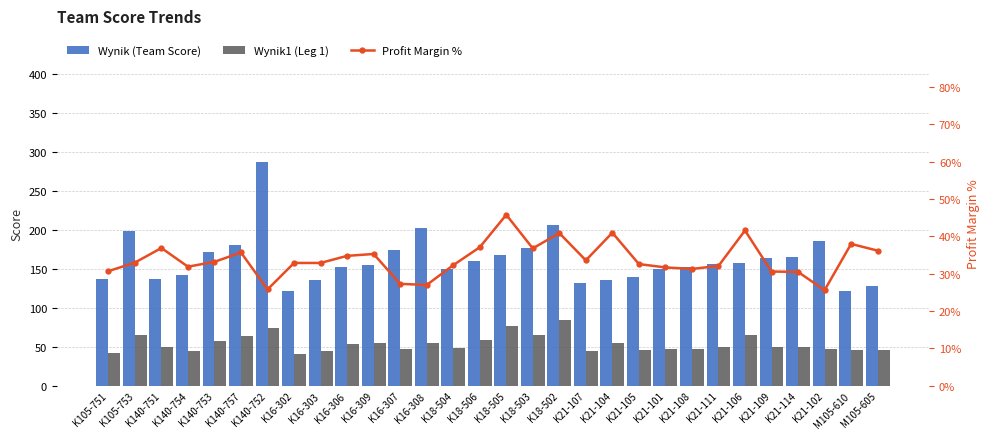

How many data points in Profit Margin % are less than 33?

15